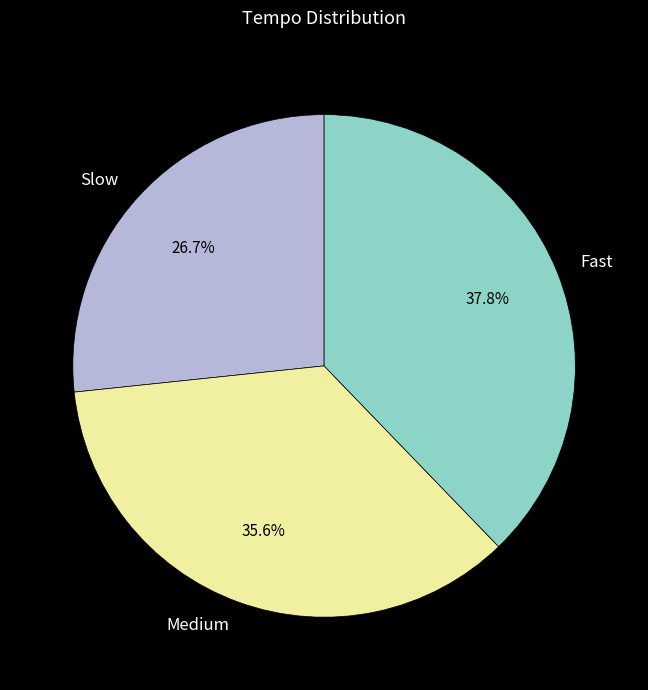

How many slices are in this pie chart?

3